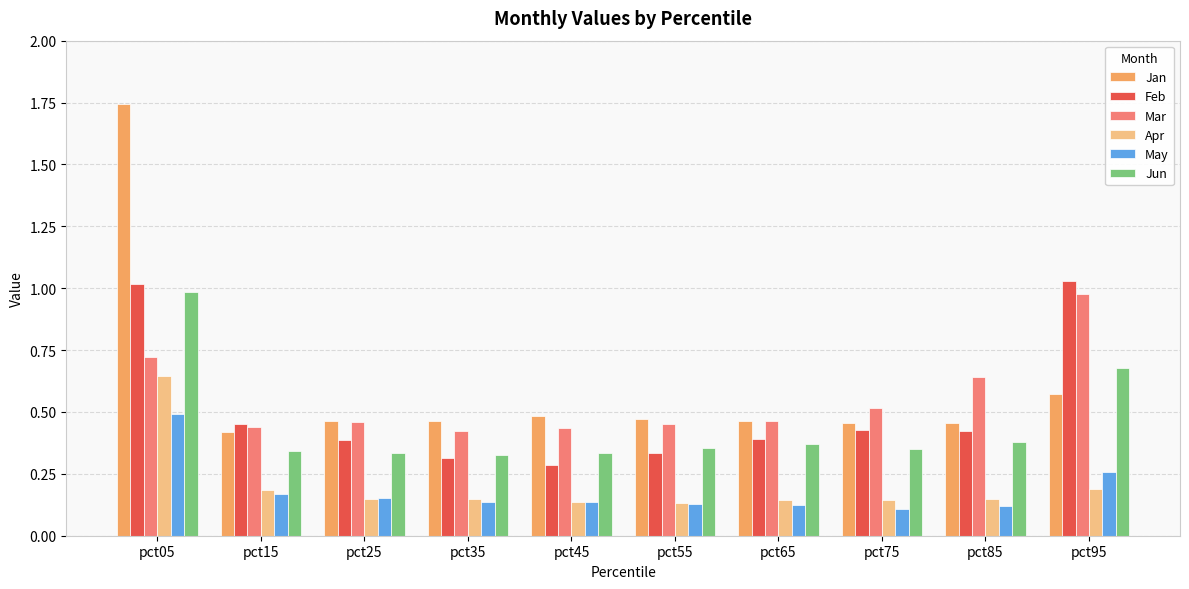

What is the total value across all series at pct85?

2.2